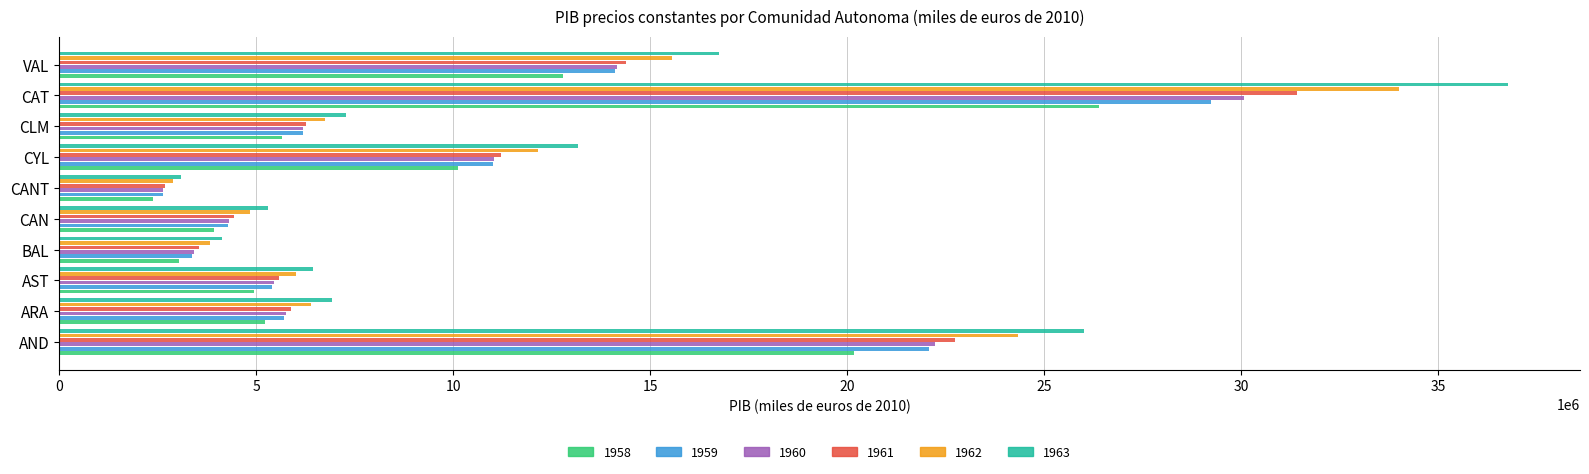

What is the difference between the 1959 values at VAL and ARA?

8406910.2